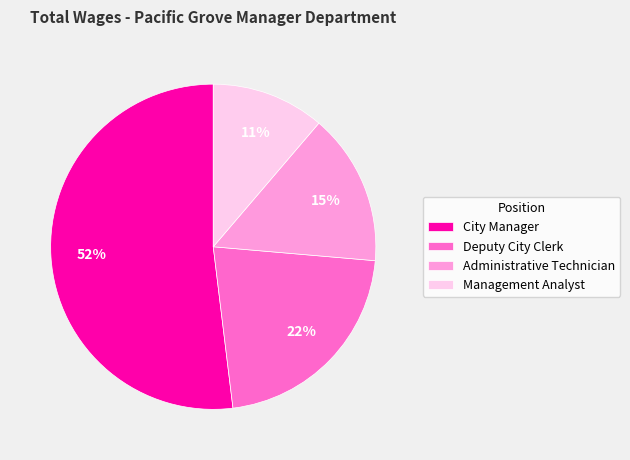

To the nearest percent, what is the average slice percentage?

25%